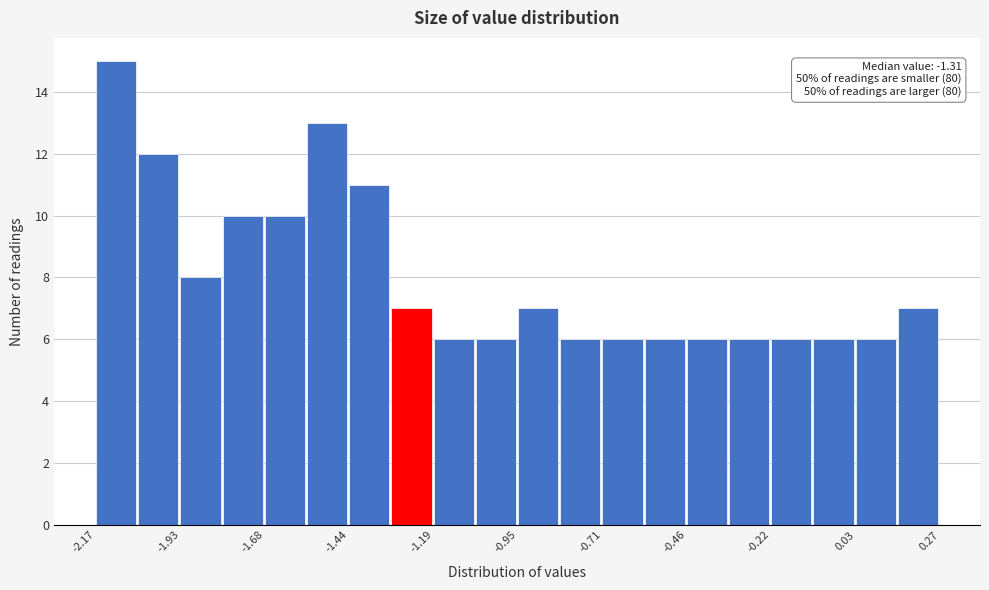

Around what value on the x-axis is the tallest bar? Give the approximate position of its centre, as read against the axis.

-2.10